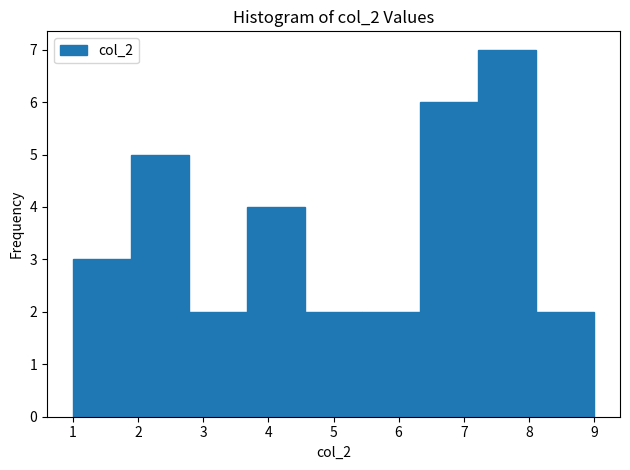

Reading left to right, list every bar in this chart as the range it spans on the x-axis followed by its height. Neither the bar edges nor the heights are printed on the chart, so give them approximately, as read against the axes.

1.0 to 1.9: 3
1.9 to 2.8: 5
2.8 to 3.7: 2
3.7 to 4.6: 4
4.6 to 5.4: 2
5.4 to 6.3: 2
6.3 to 7.2: 6
7.2 to 8.1: 7
8.1 to 9.0: 2